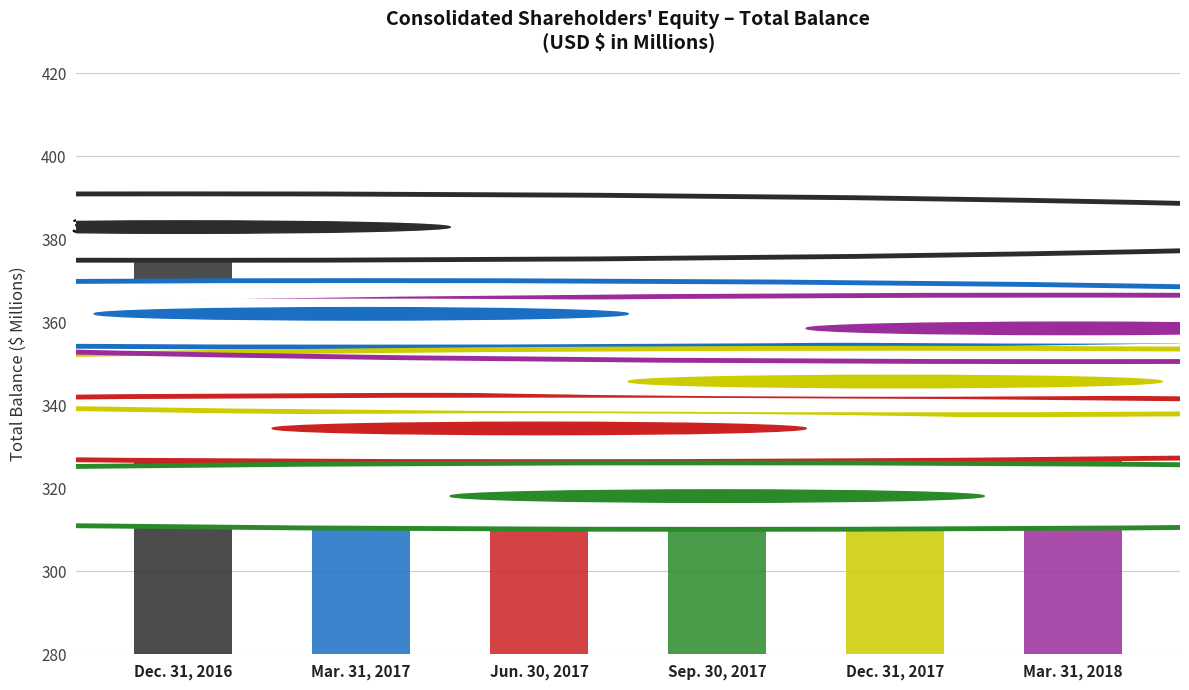

True or false: the data shows 182.5 at Dec. 31, 2017.

False